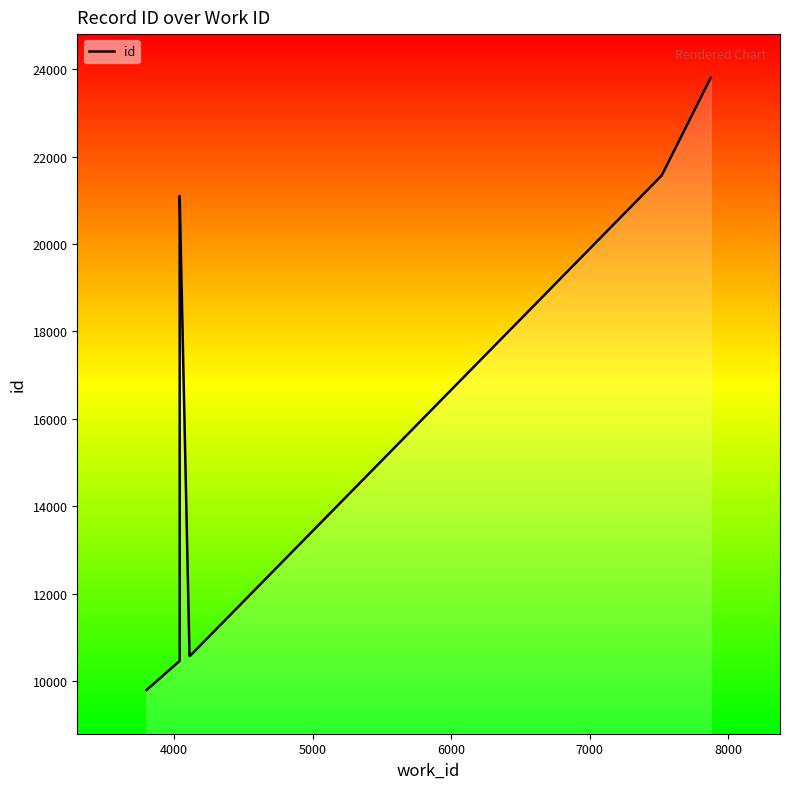

What is the sum of all values?

171644